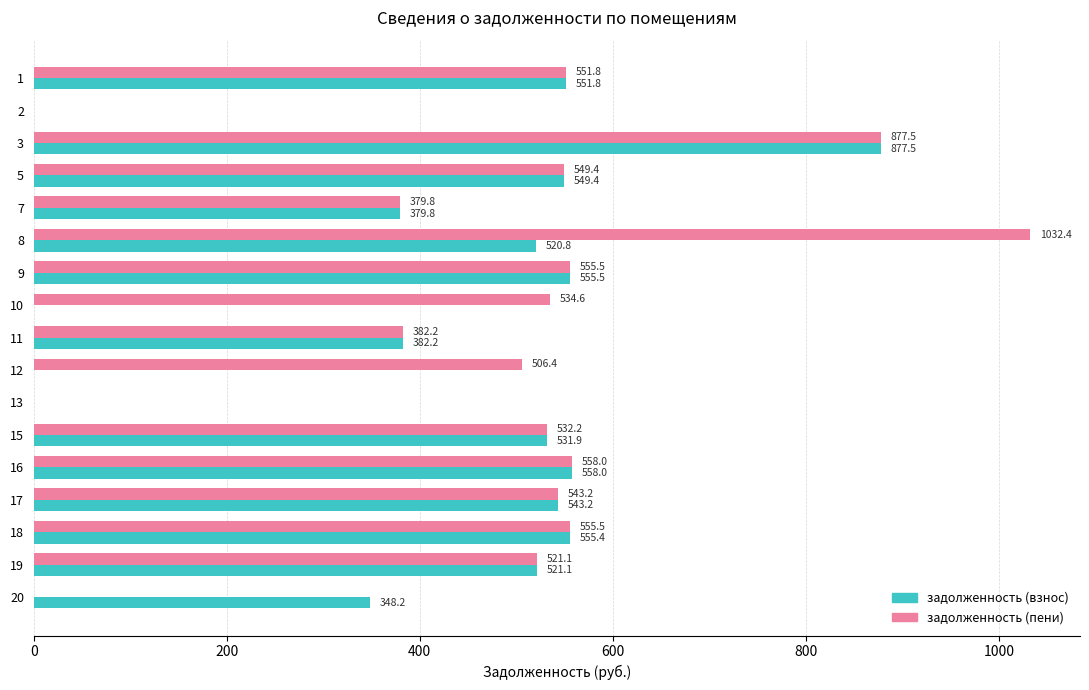

Which series has the widest spread of values?

задолженность (пени)